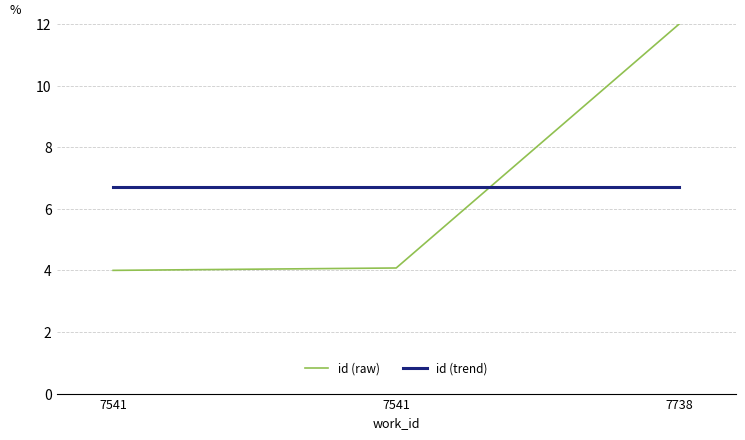

How many lines are shown in the chart?

2